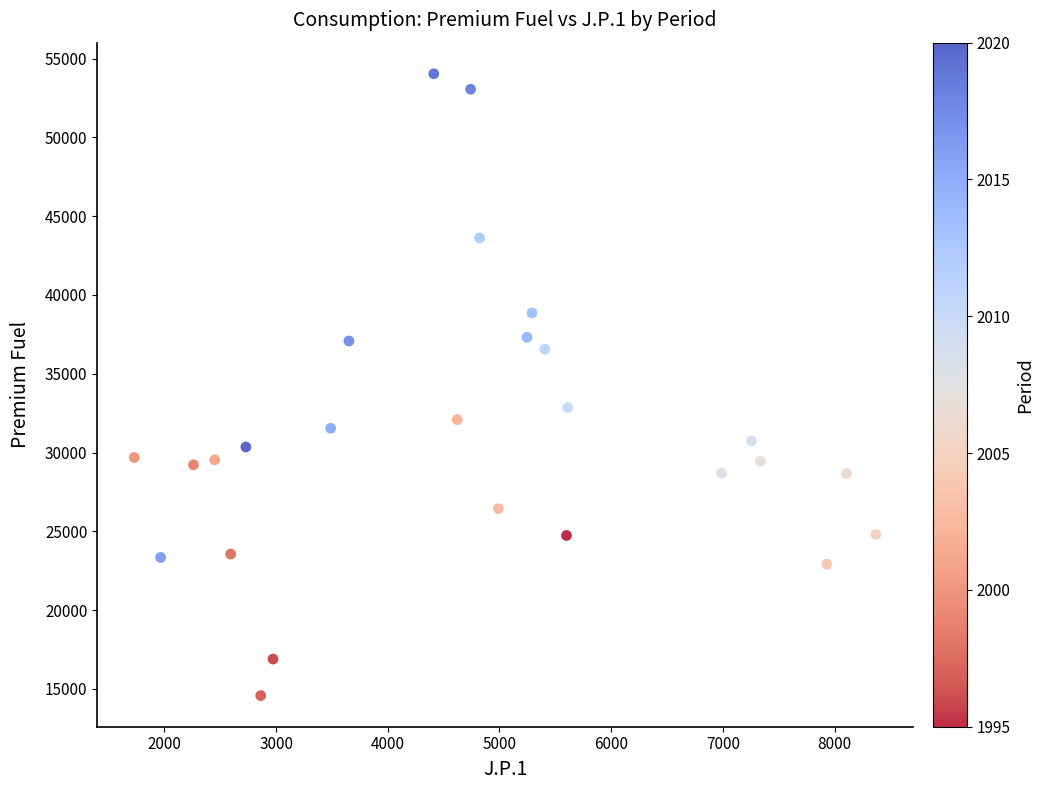

What Y value in the scatter plot is closest to 34304?

32848